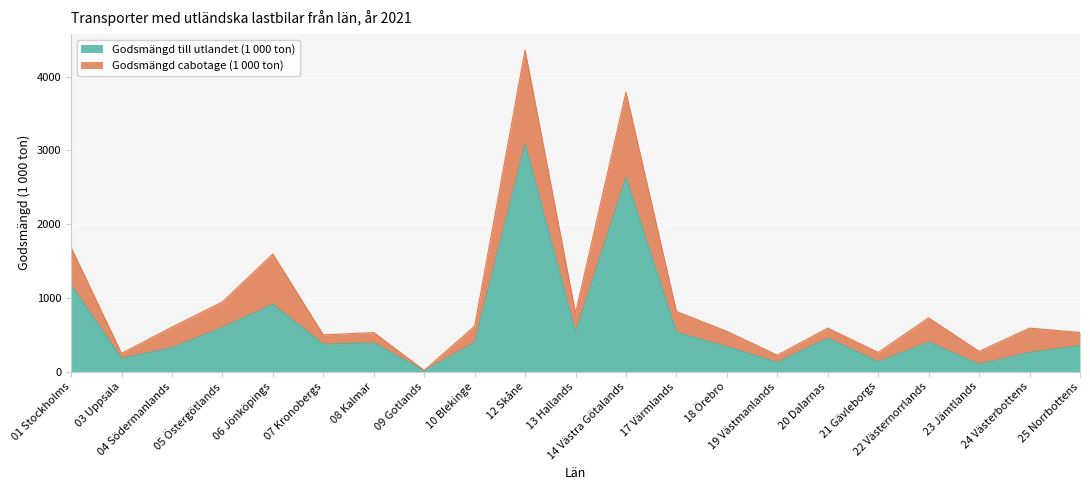

What is the label of the 14th point from the right?

09 Gotlands